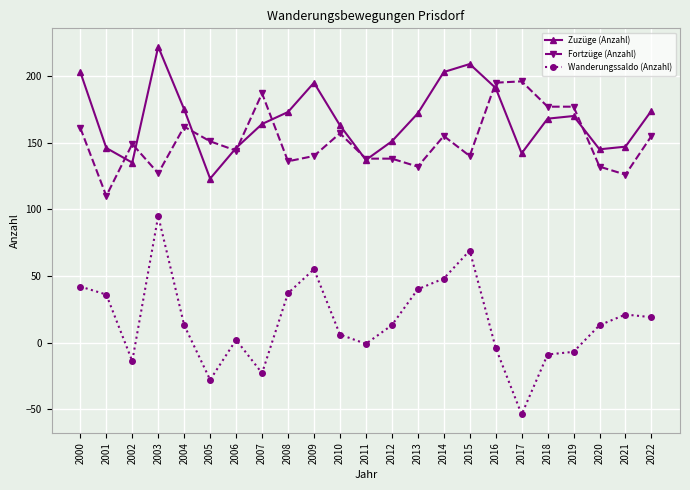

Which series has the largest total across all categories?

Zuzüge (Anzahl)